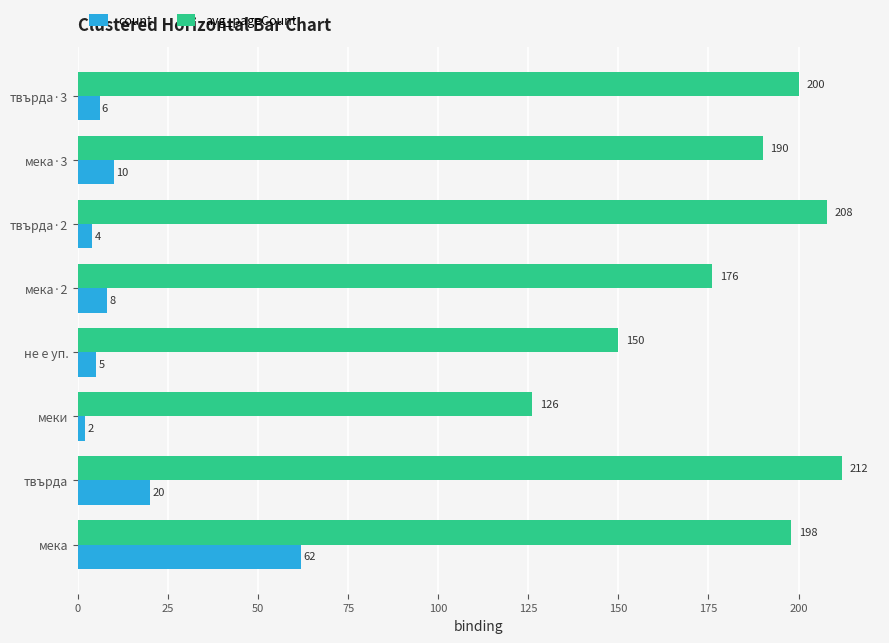

At which category does the chart reach its peak across all series?

твърда